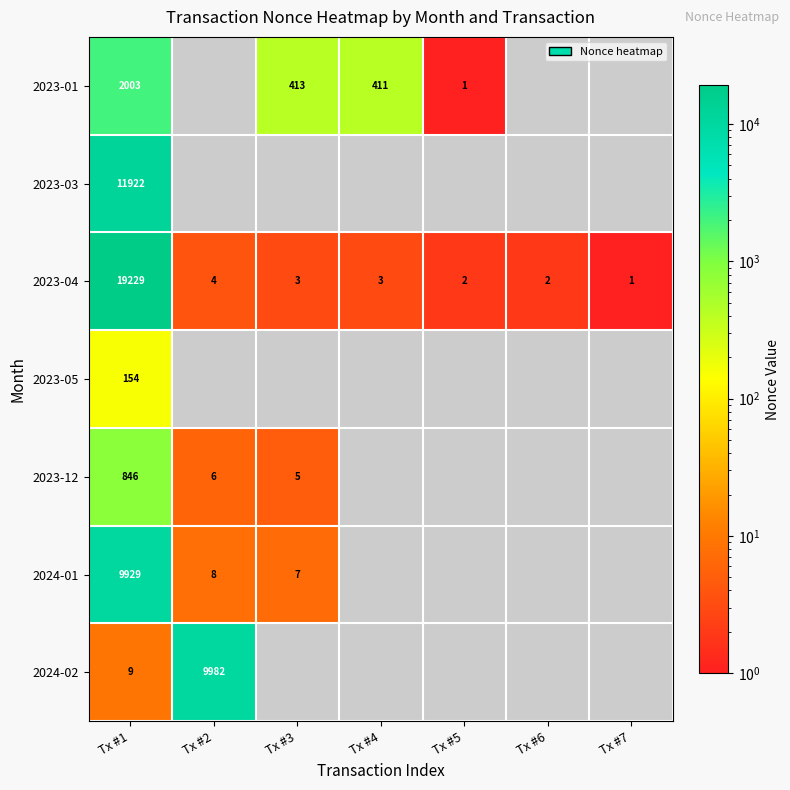

Which label corresponds to the largest value in the chart?

Tx #1